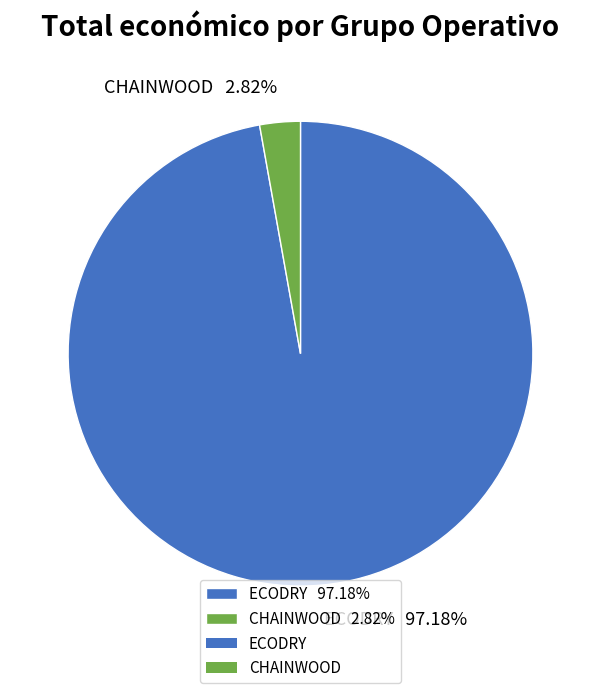

To the nearest percent, what is the difference between the largest and smallest slice percentages?

94%